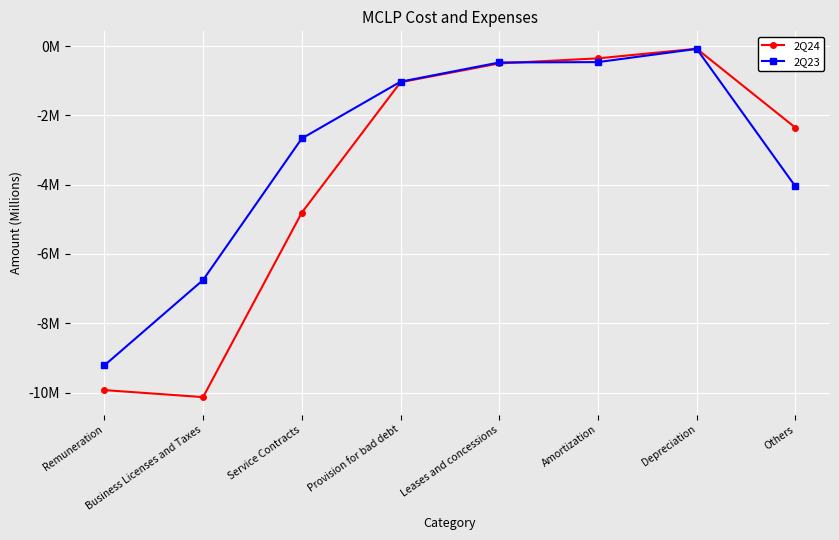

How many interior local peaks does the 2Q24 series have?

1